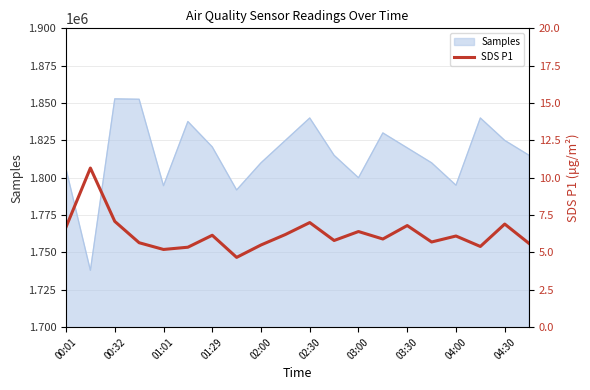

True or false: Samples has a value of 1795000 at 04:00.

True